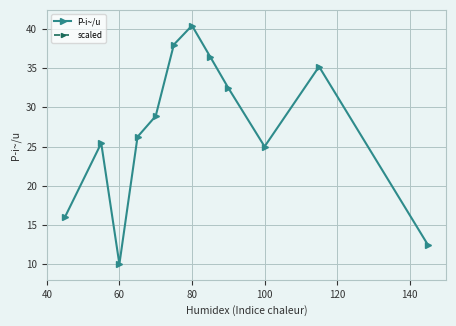

True or false: scaled and P­i~/u cross at least once.

False